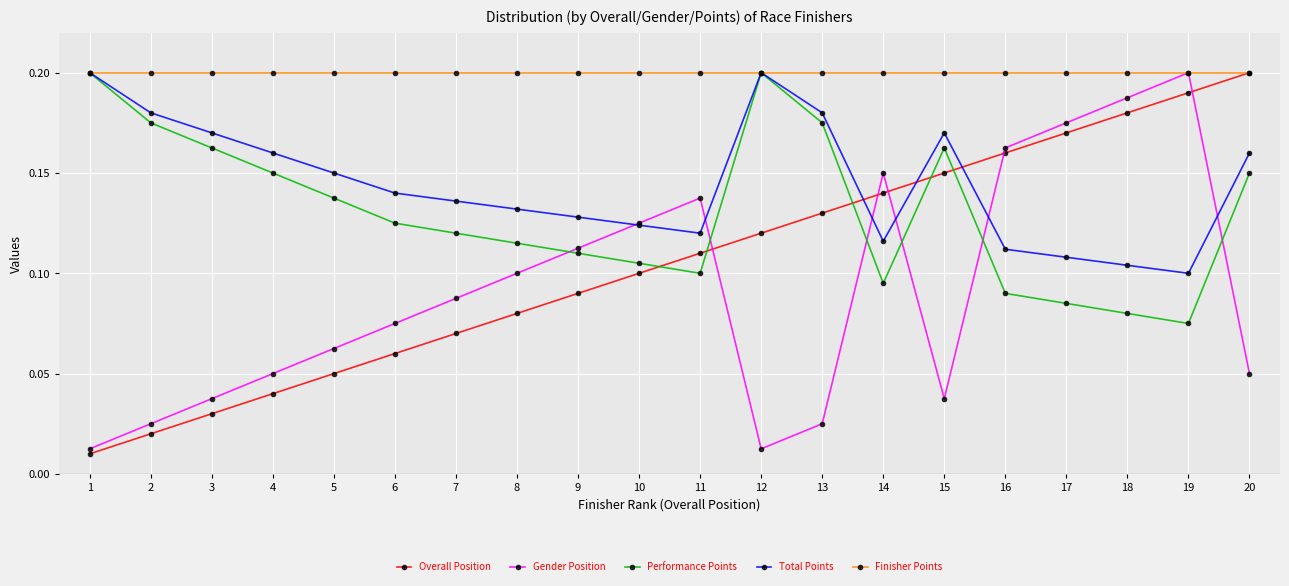

What are all the series names shown in the legend?

Overall Position, Gender Position, Performance Points, Total Points, Finisher Points